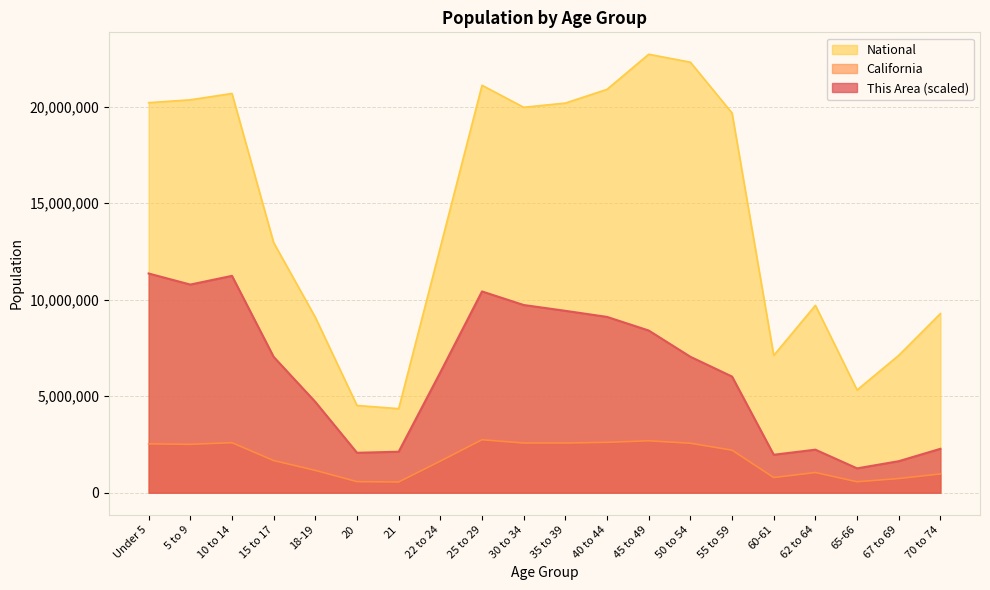

Between 55 to 59 and 30 to 34, which is larger?

30 to 34